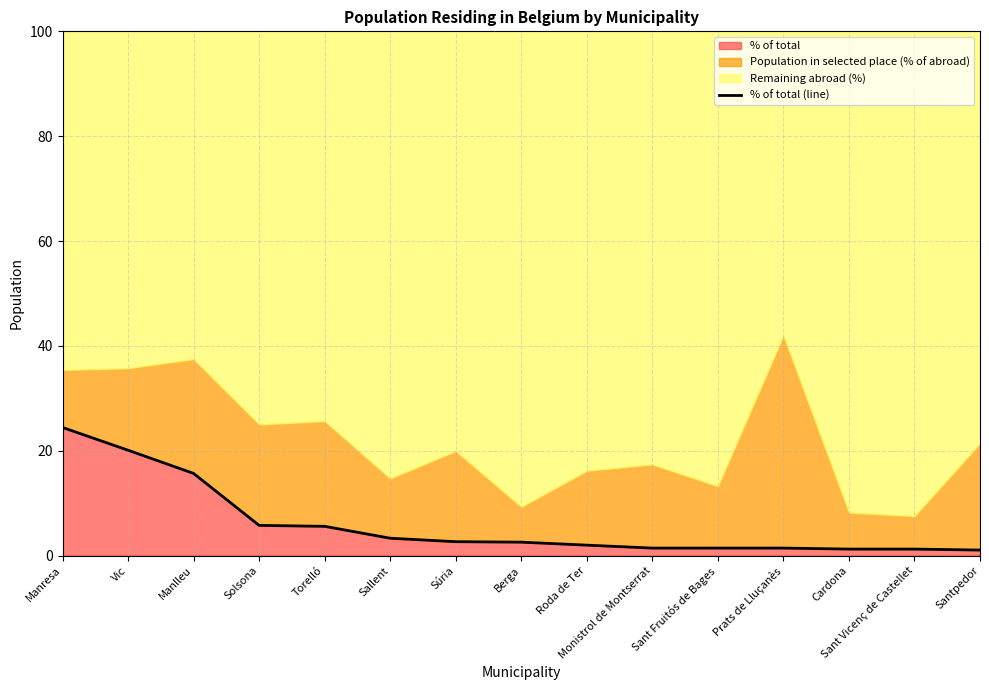

Is it true that the value at Solsona is 5.8?

True